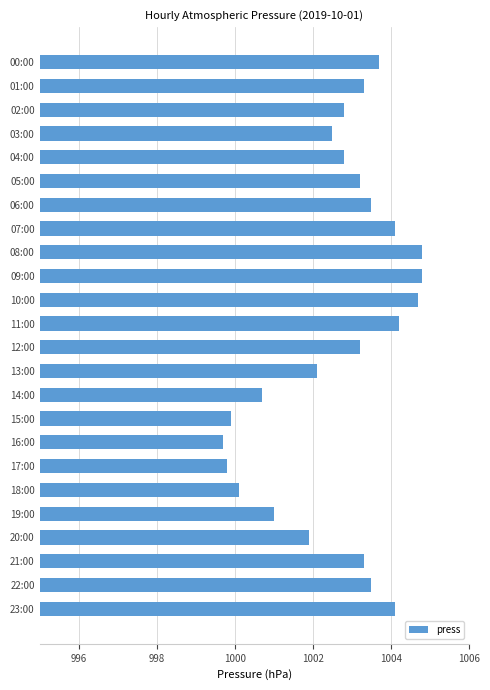

Does the chart contain stacked bars?

No